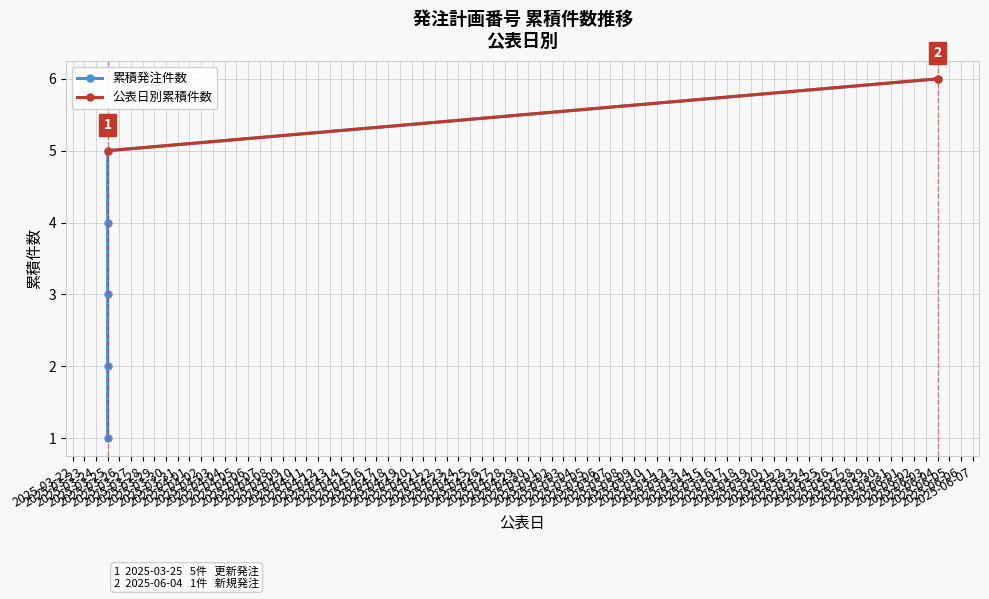

How many data points does each series have?

6